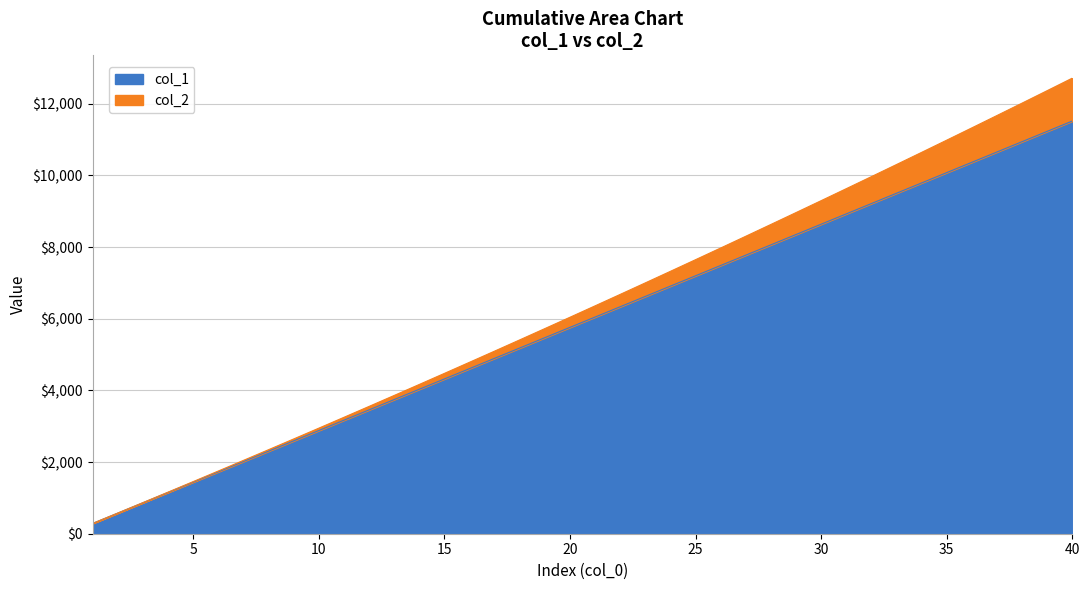

How many lines are shown in the chart?

2